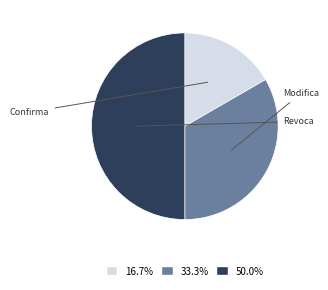

Is there any slice that represents more than half of the pie?

No